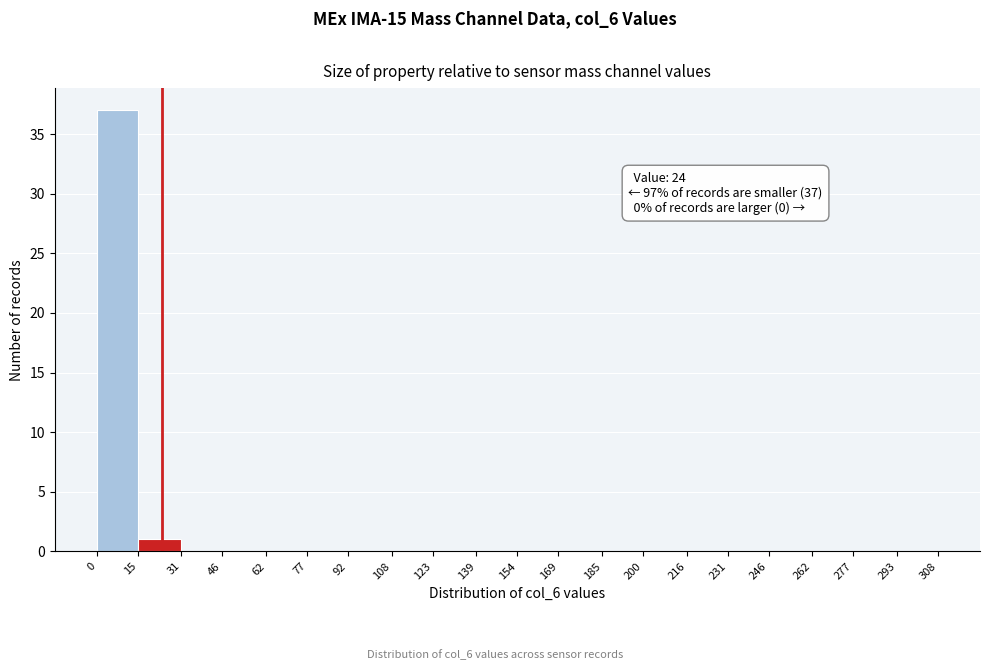

Which range on the x-axis has the tallest bar?

0 to 15